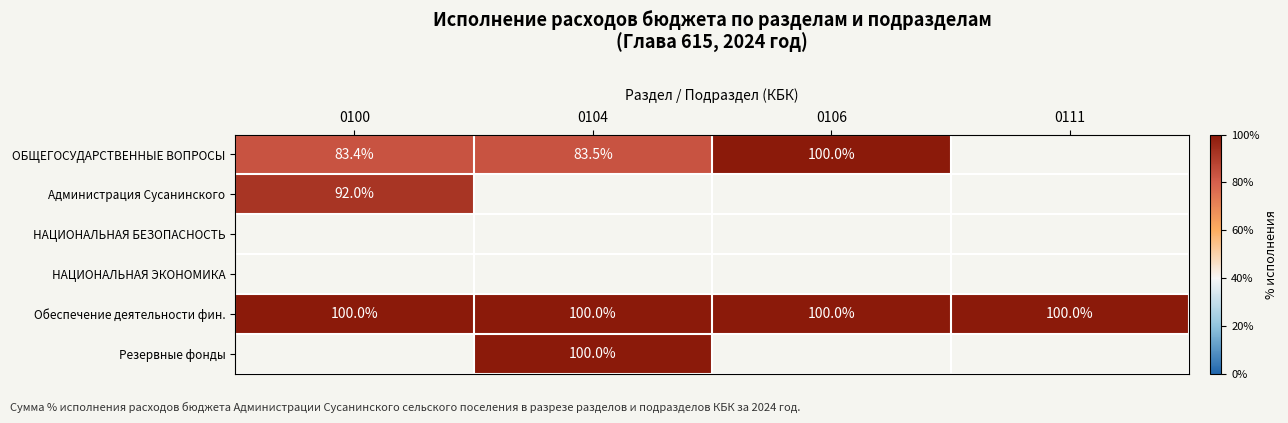

The value of Обеспечение деятельности фин. at 0106 is 57.6. True or false?

False